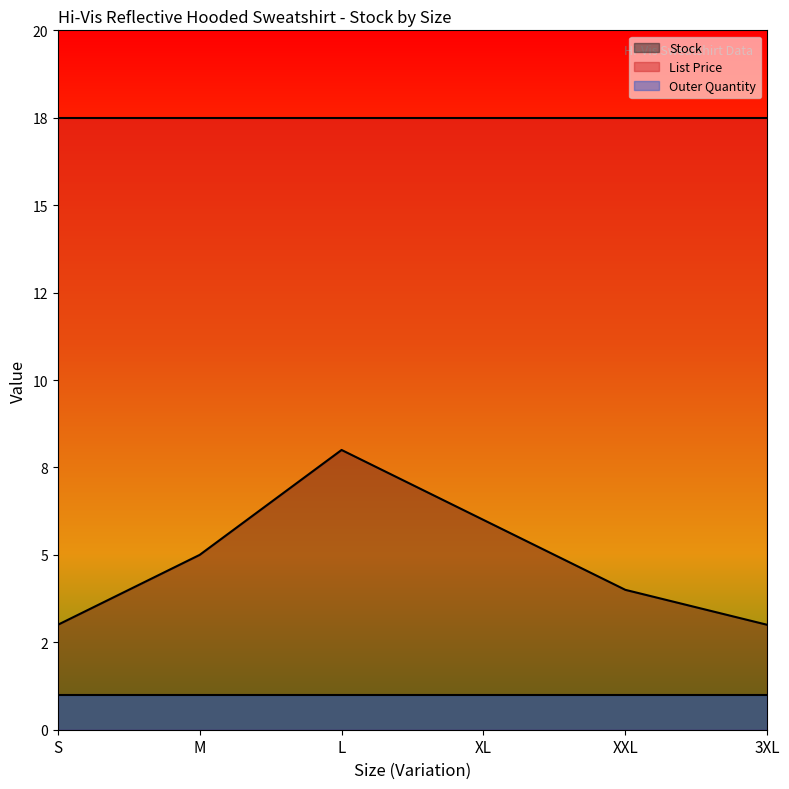

True or false: Outer Quantity has a value of 1.5 at S.

False